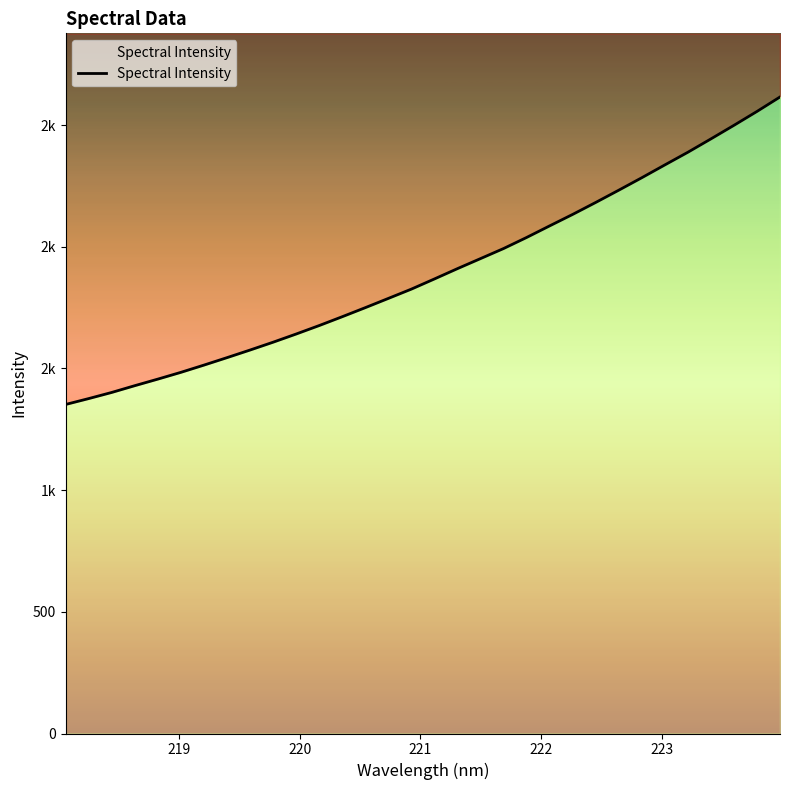

Count the number of data series in this chart.

1